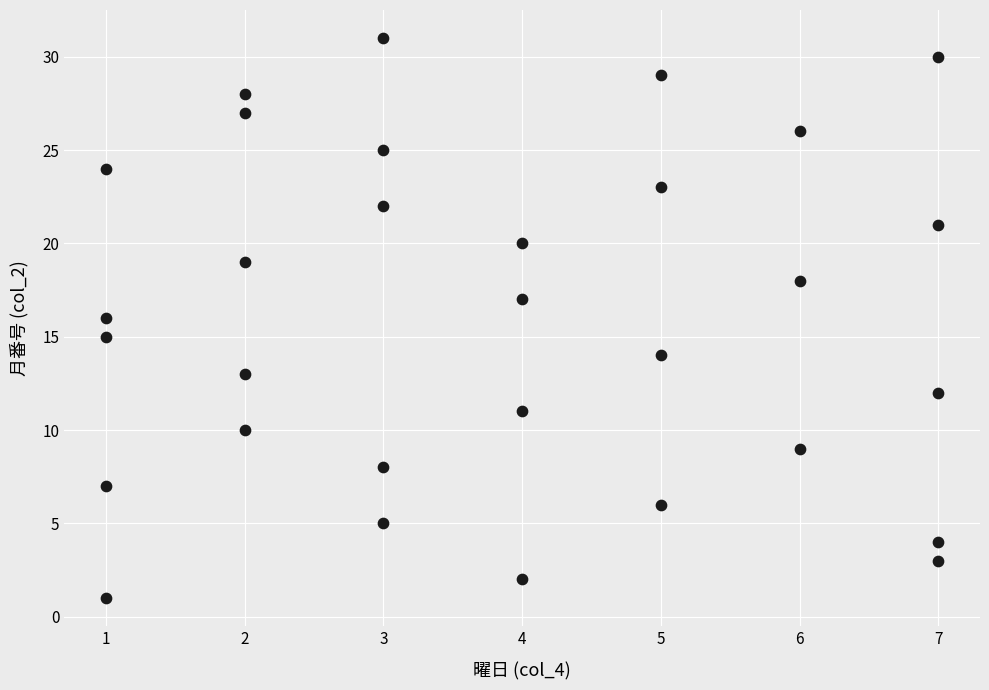

What is the range of Y values (max minus min)?

30